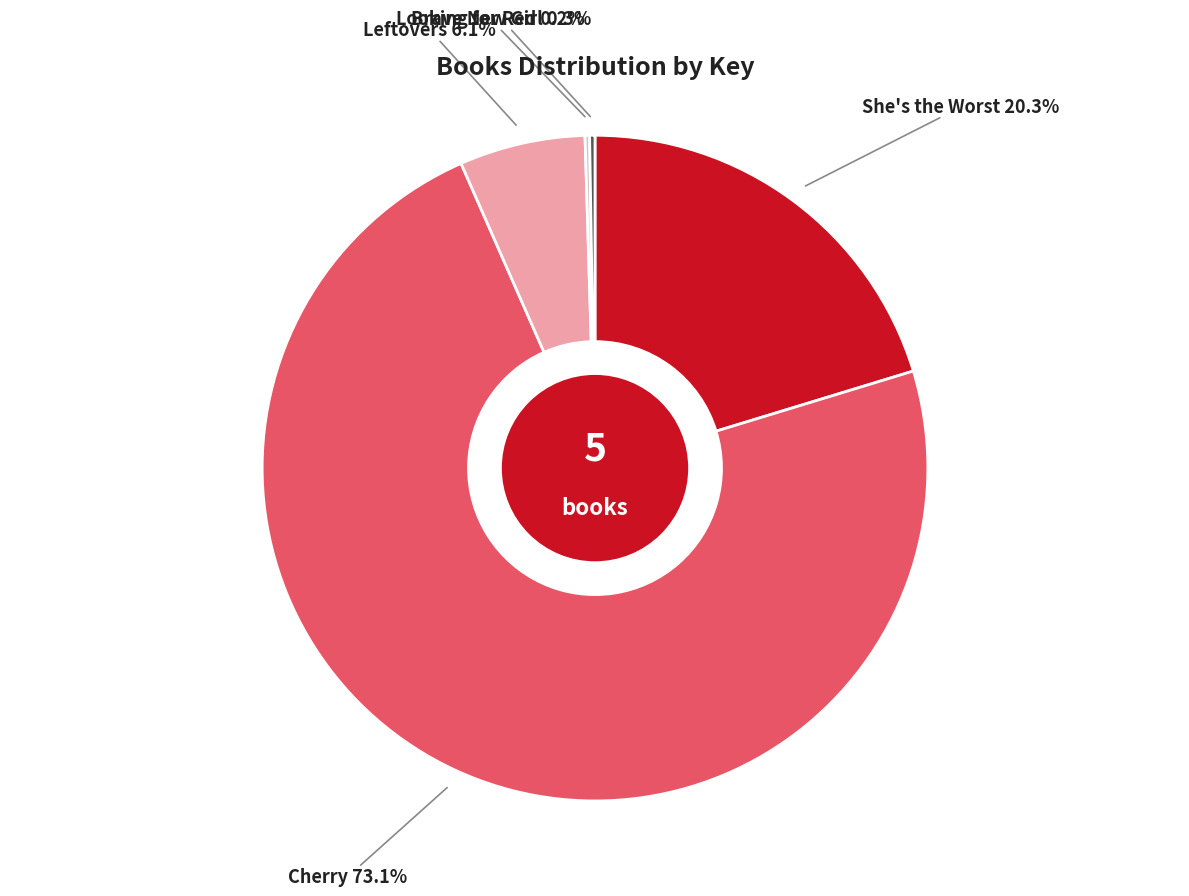

Is there any slice that represents more than half of the pie?

Yes